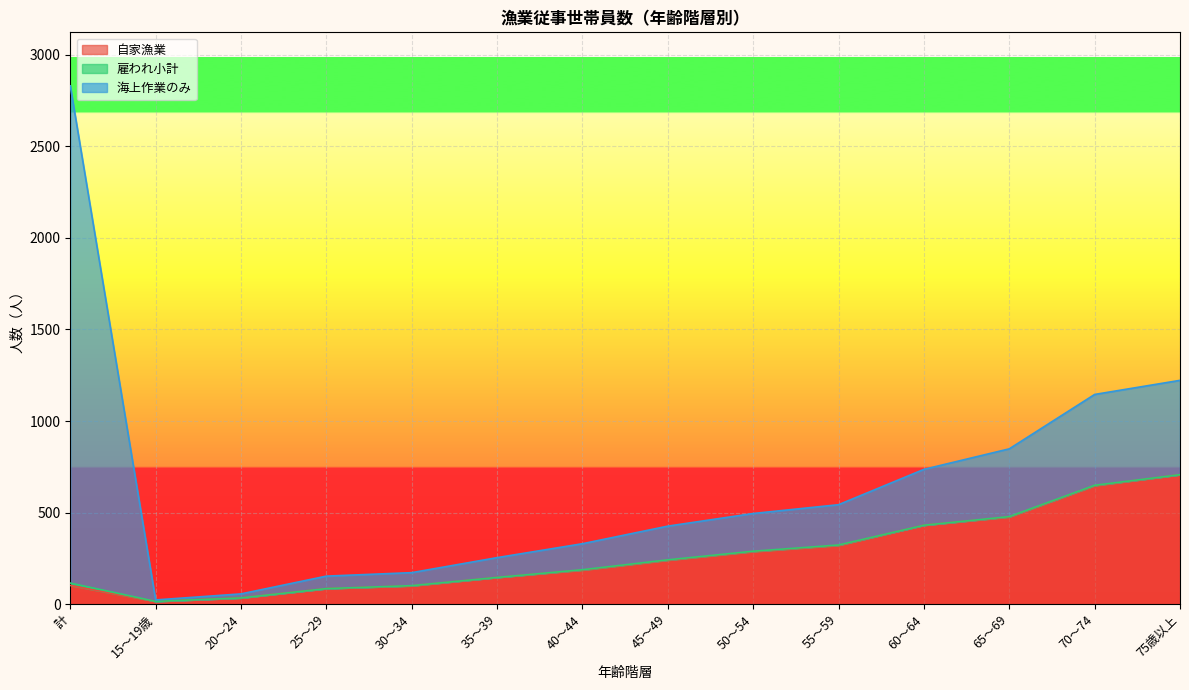

What is the label of the 2nd point from the left?

15～19歳